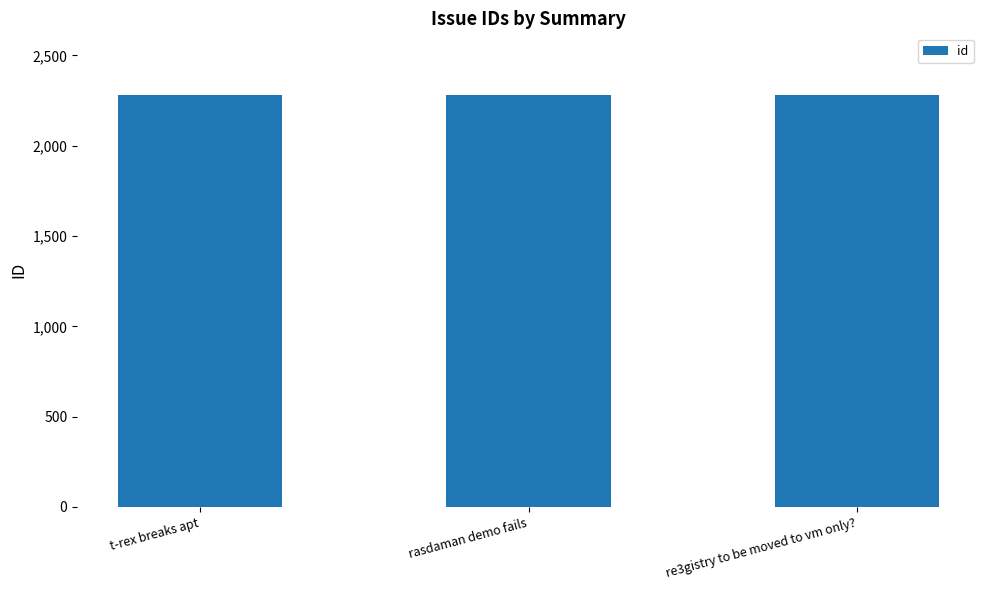

What is the sum of the values at rasdaman demo fails and re3gistry to be moved to vm only??

4557